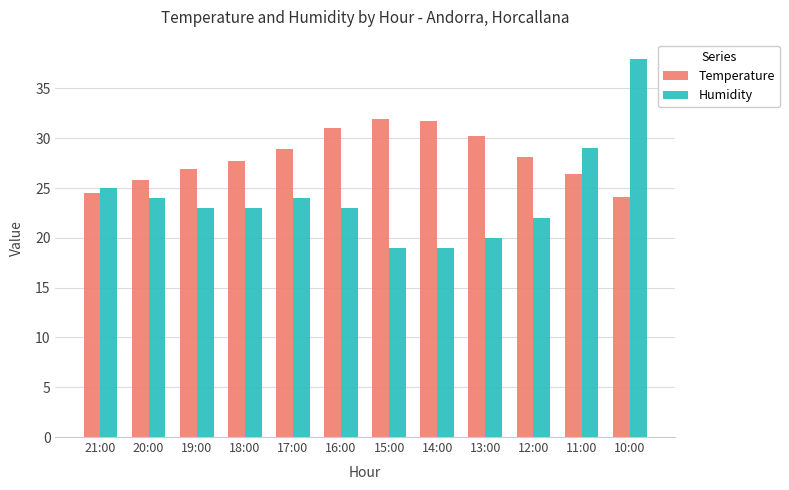

What is the label of the 4th bar from the left?

18:00